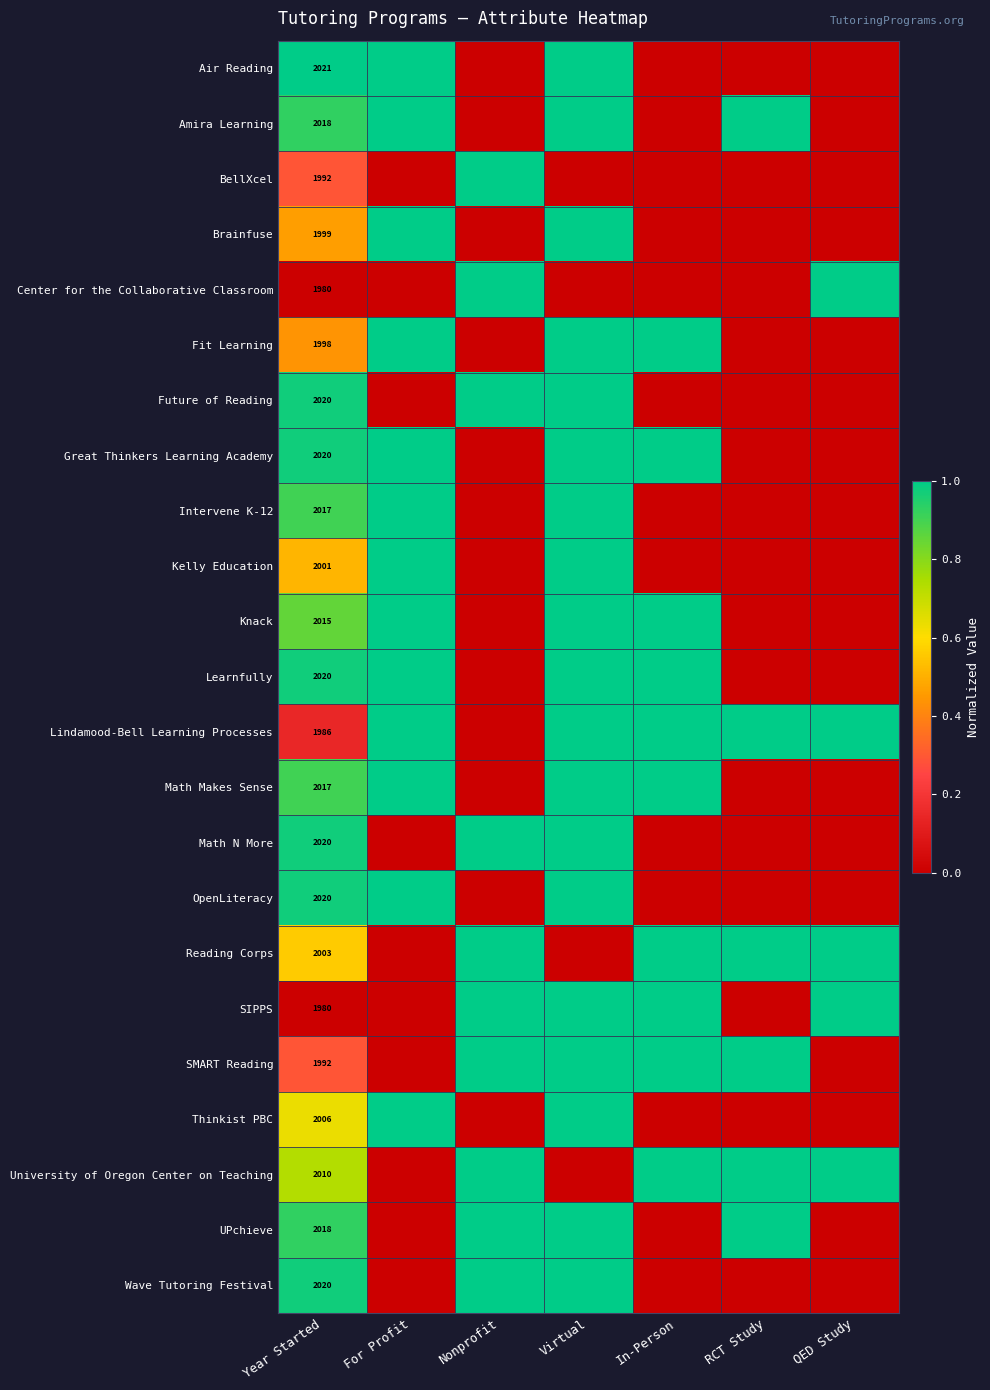

What is the difference between the highest and lowest values at Year Started?

41